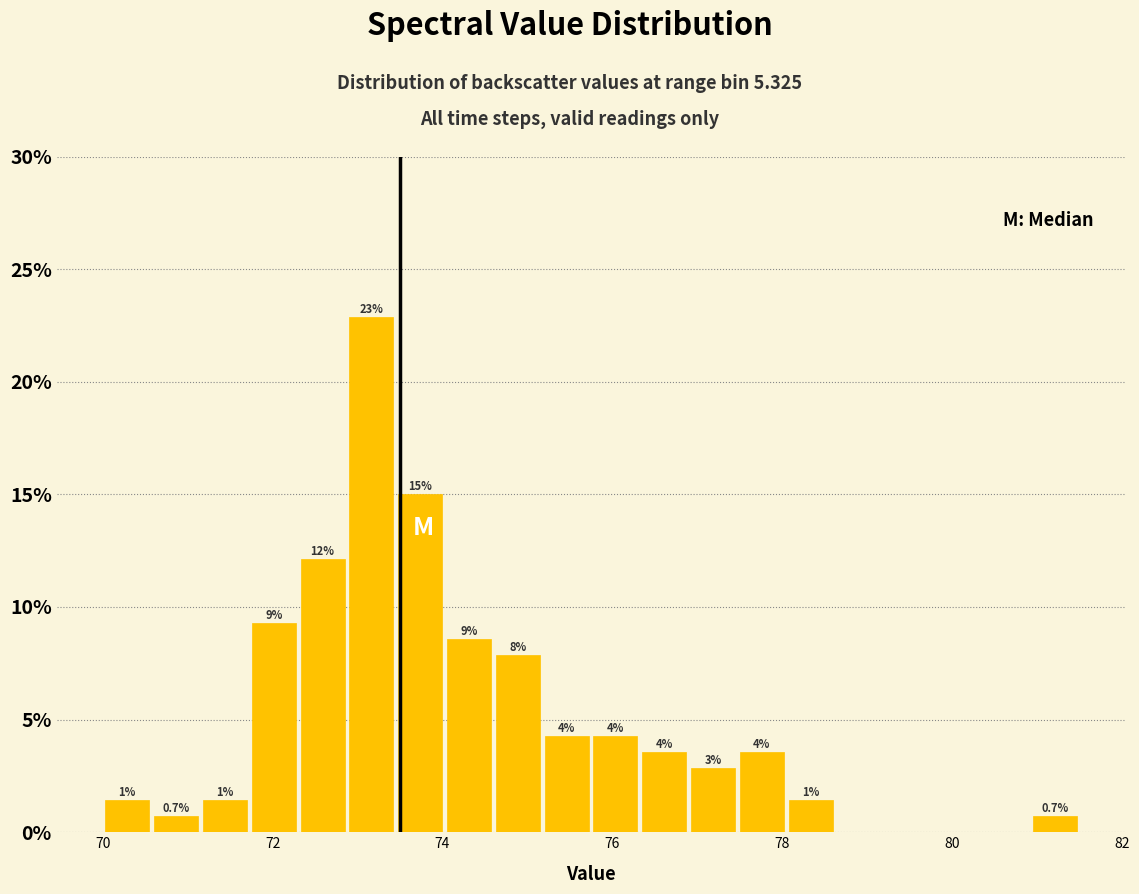

Read against the x-axis, roughly where is the centre of the tallest bar?

73.2